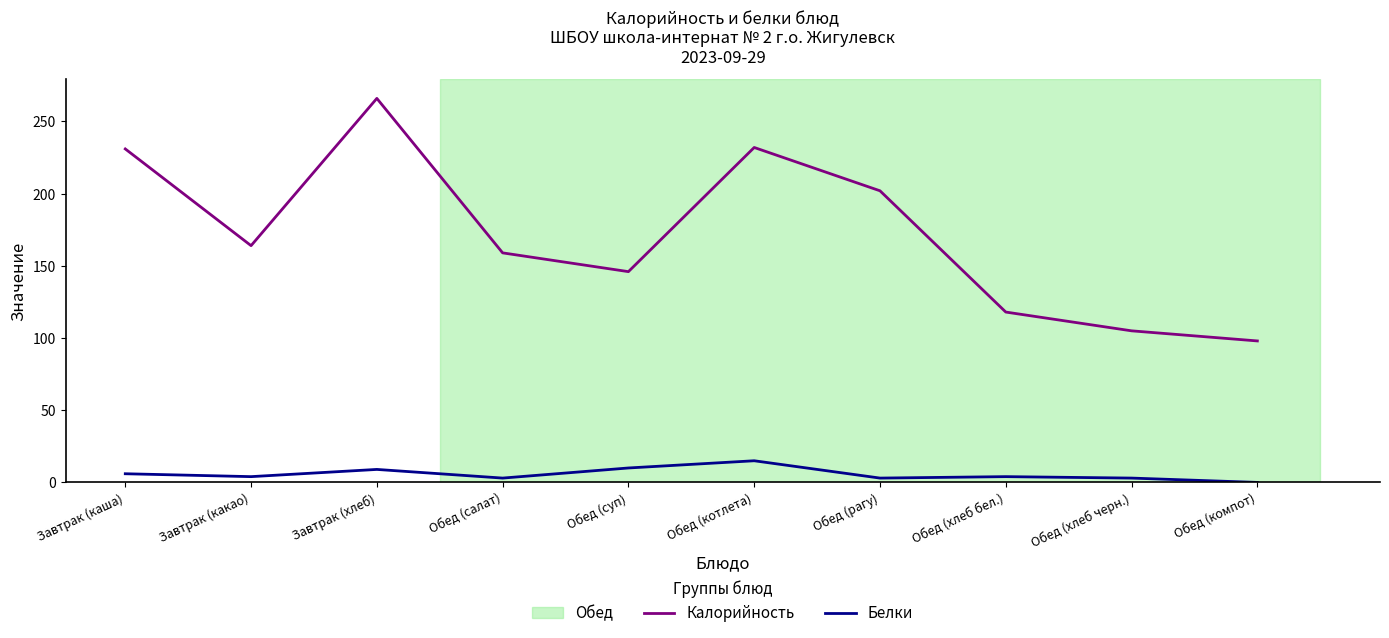

True or false: Калорийность and Белки cross at least once.

False